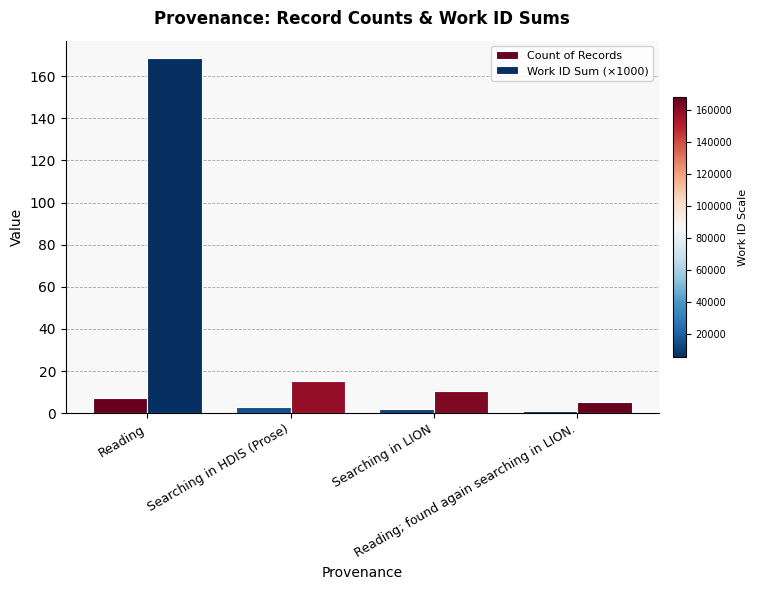

Are the bars horizontal?

No